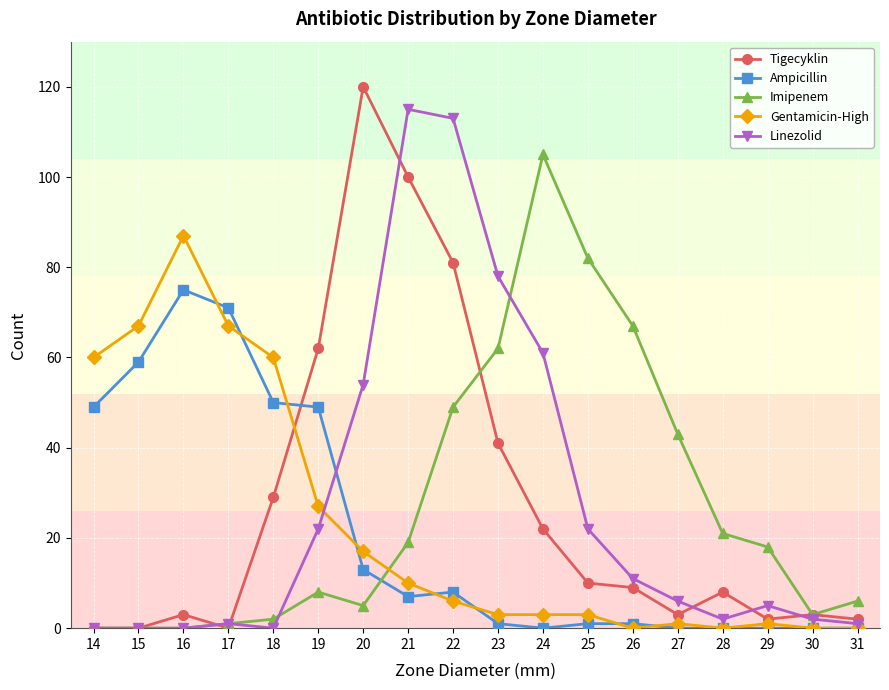

True or false: Imipenem and Gentamicin-High cross at least once.

True